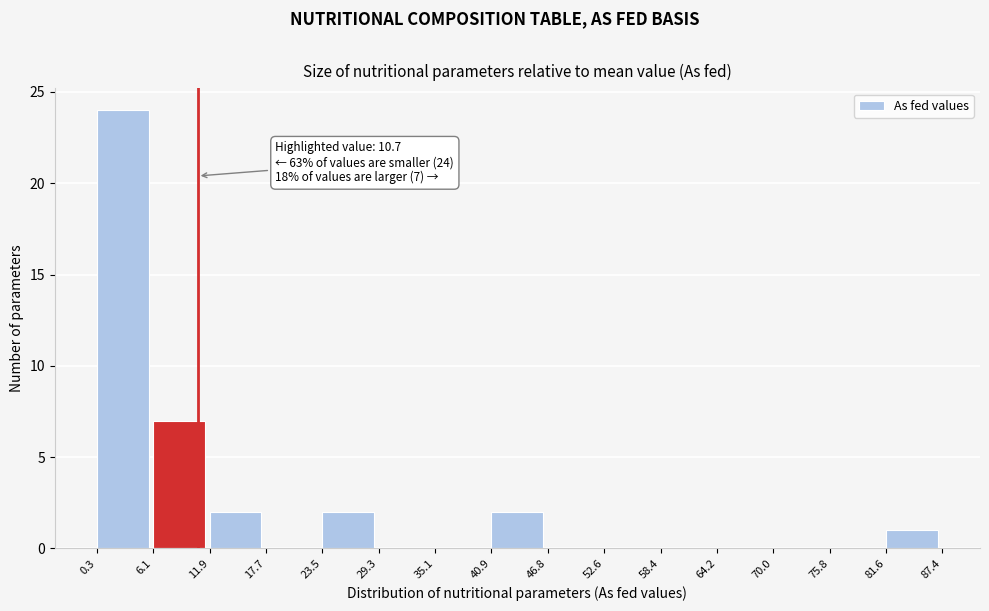

Which range on the x-axis has the tallest bar?

0.3 to 6.1